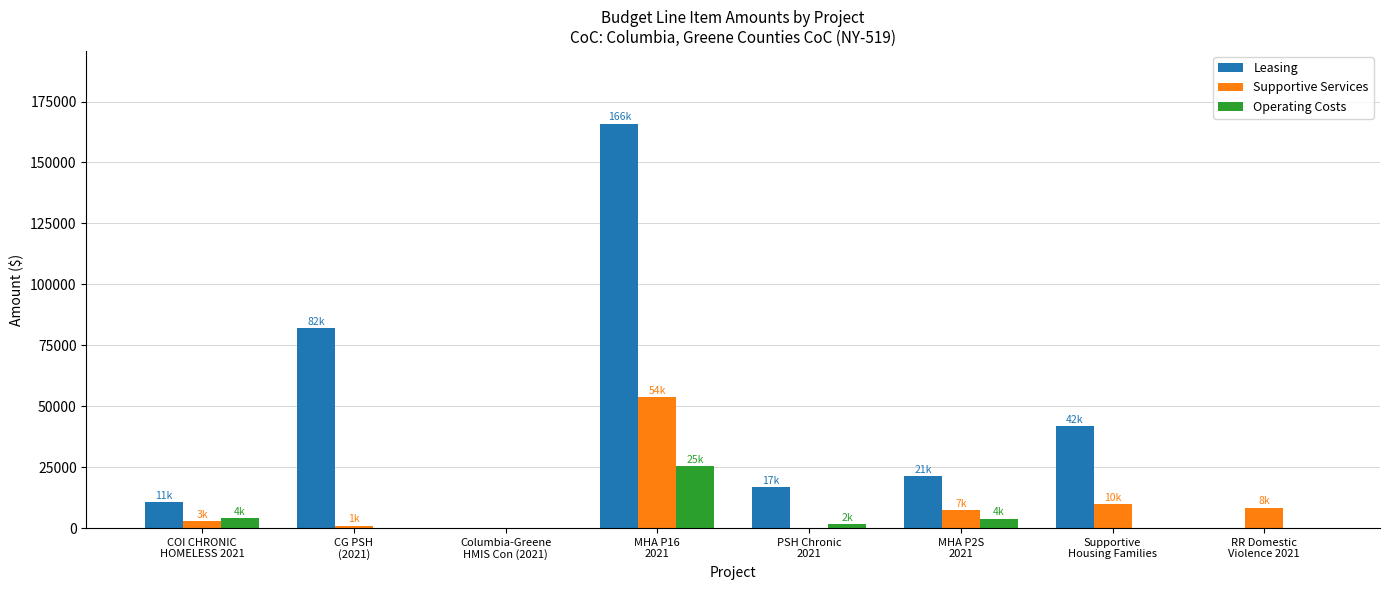

Is the value of Leasing at PSH Chronic
2021 greater than the value of Supportive Services at CG PSH
(2021)?

Yes